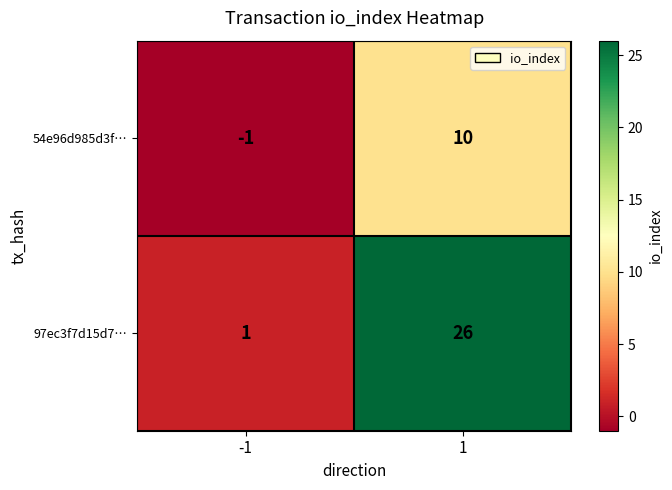

What is the approximate value of 54e96d985d3f… at 1?

10